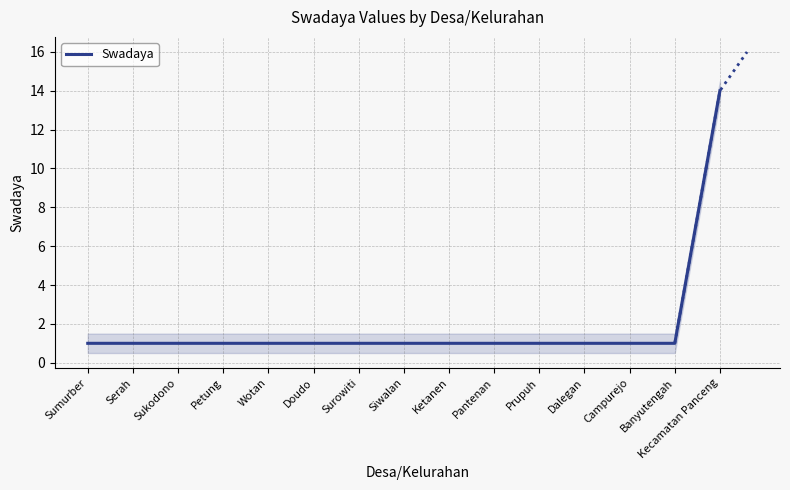

List the labels in order of value, smallest first.

Sumurber, Serah, Sukodono, Petung, Wotan, Doudo, Surowiti, Siwalan, Ketanen, Pantenan, Prupuh, Dalegan, Campurejo, Banyutengah, Kecamatan Panceng